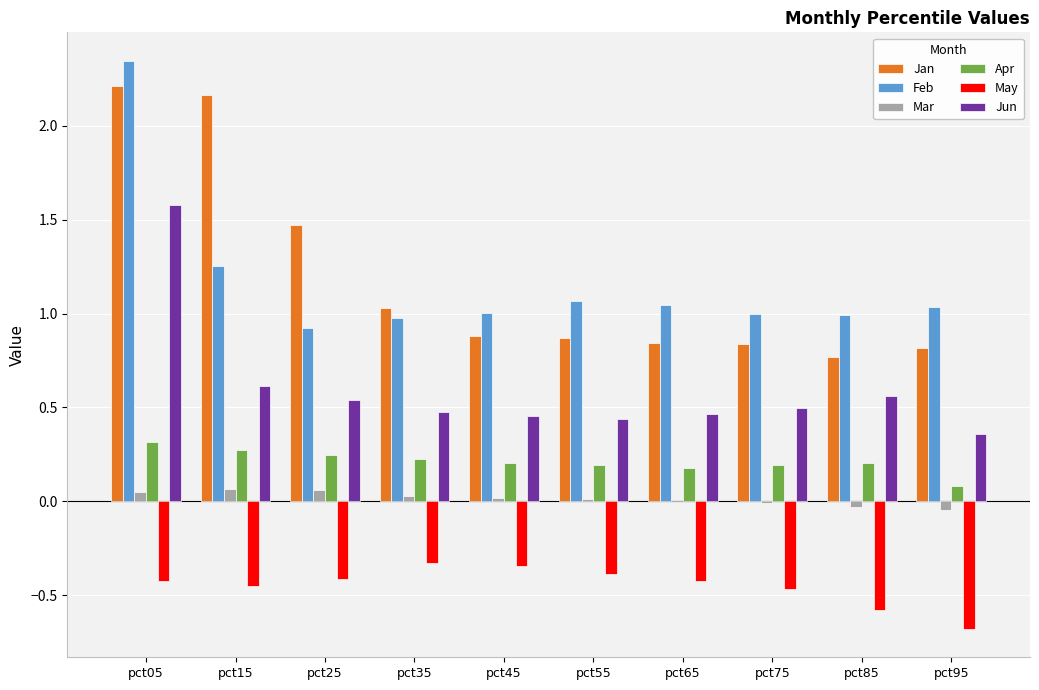

True or false: Jun has a value of 0.5 at pct45.

True